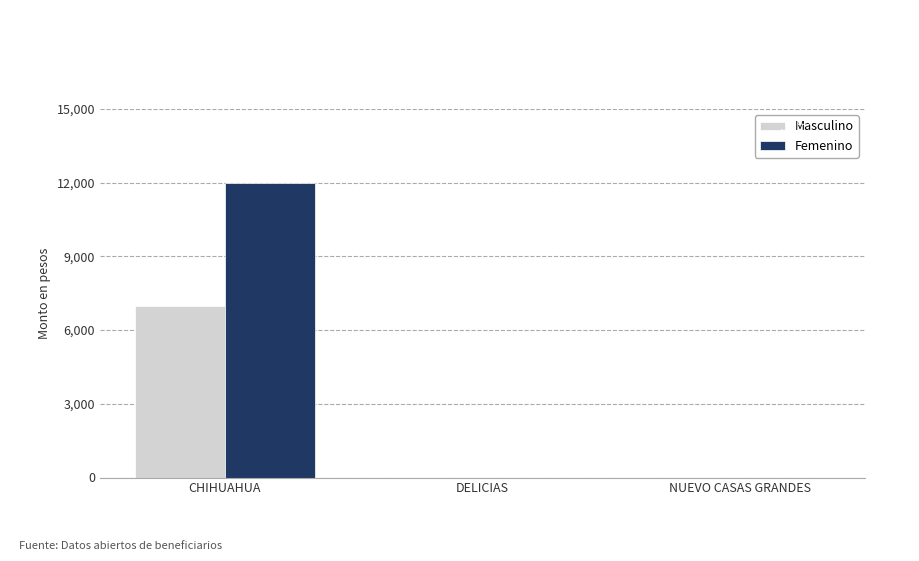

Is the value of Masculino at DELICIAS greater than the value of Femenino at CHIHUAHUA?

No